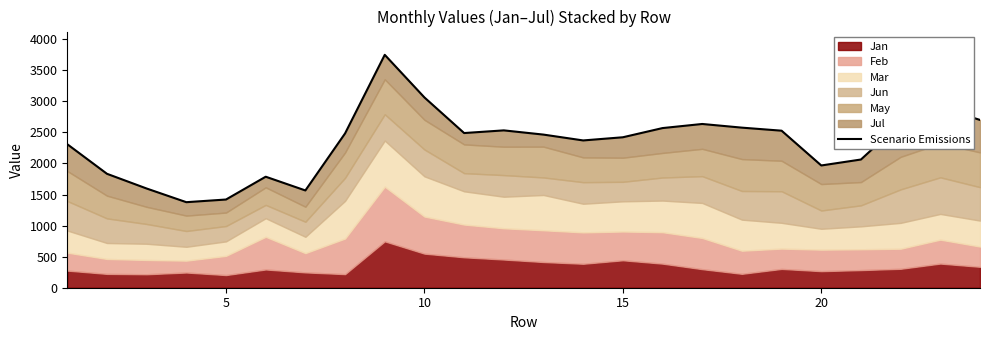

What is the difference between the second highest and minimum values?

1686